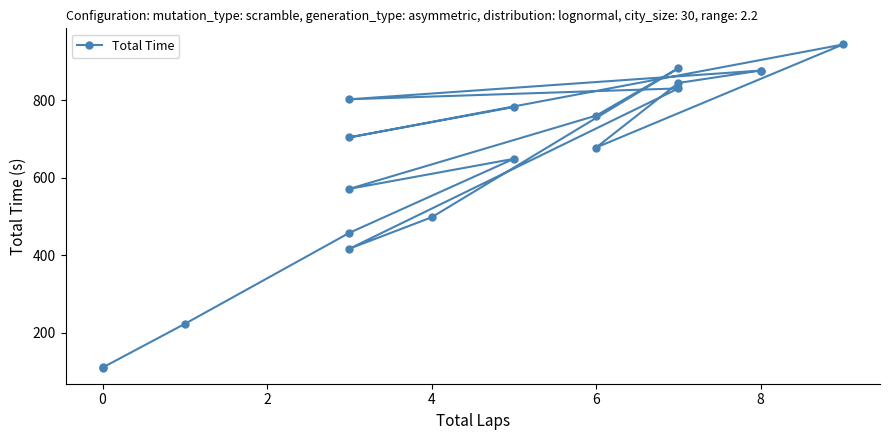

Count the number of categories in the chart.

19